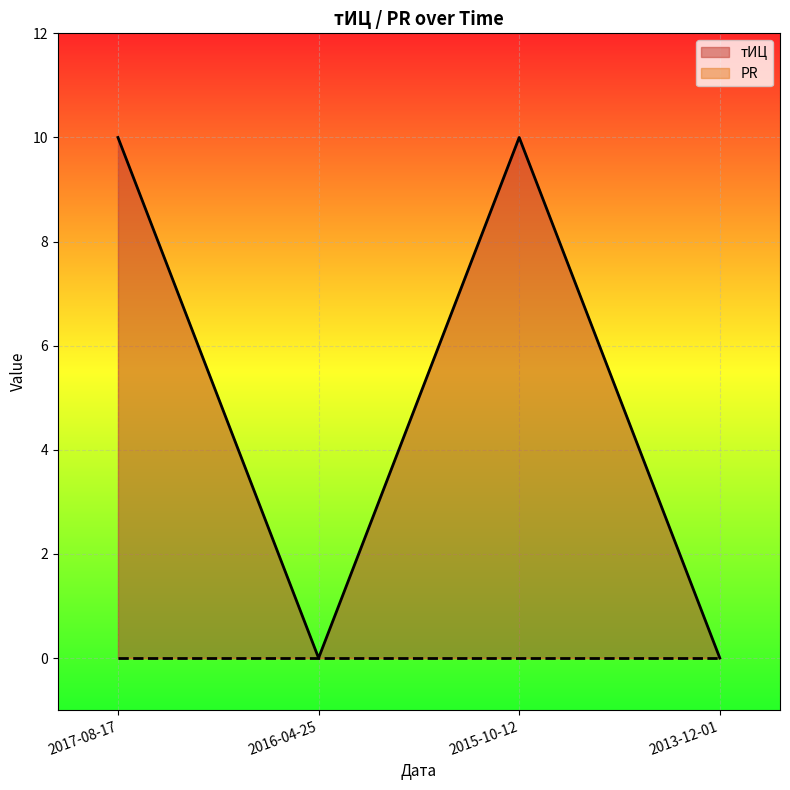

What is the difference between the second highest and second lowest values?

10